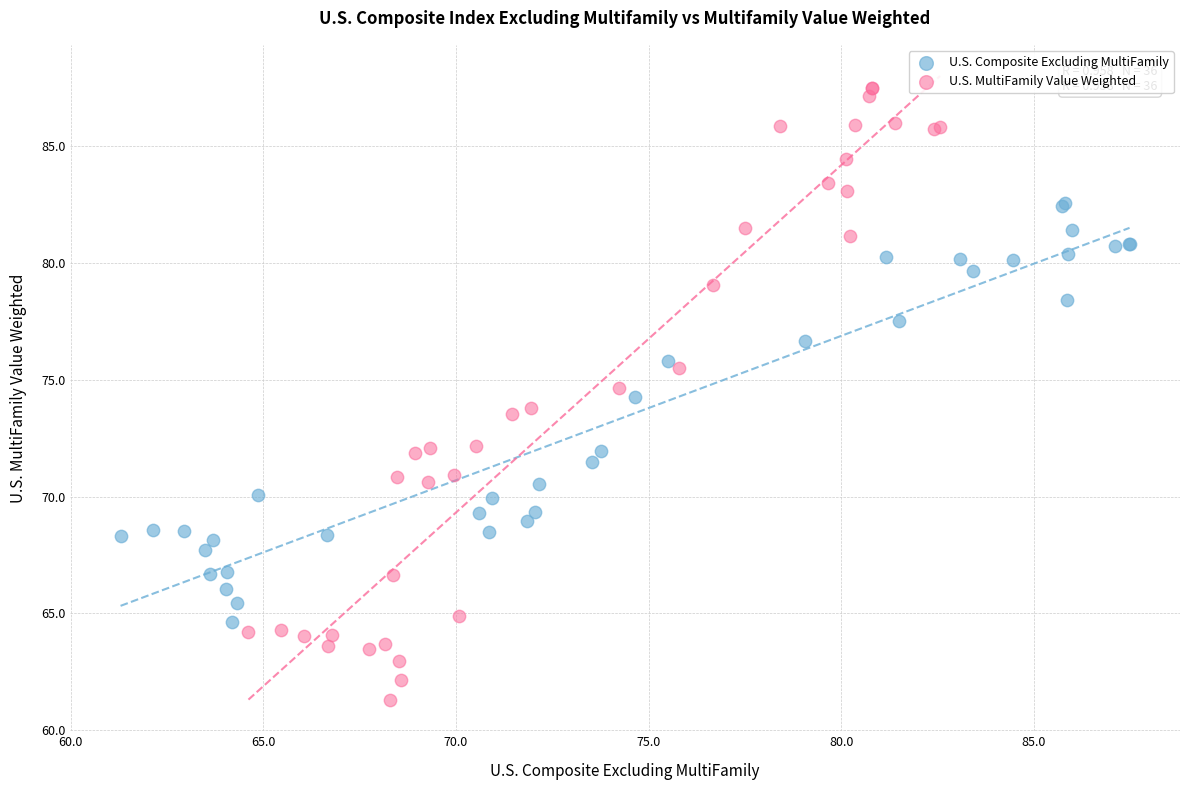

What are all the series names shown in the legend?

U.S. Composite Excluding MultiFamily, U.S. MultiFamily Value Weighted